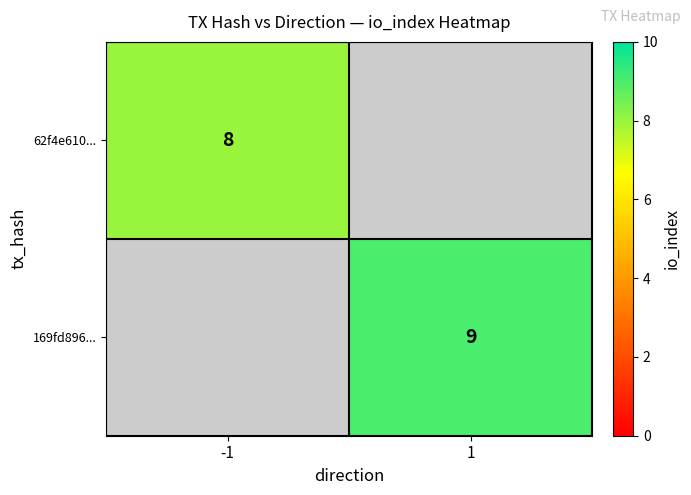

Count the number of categories in the chart.

2